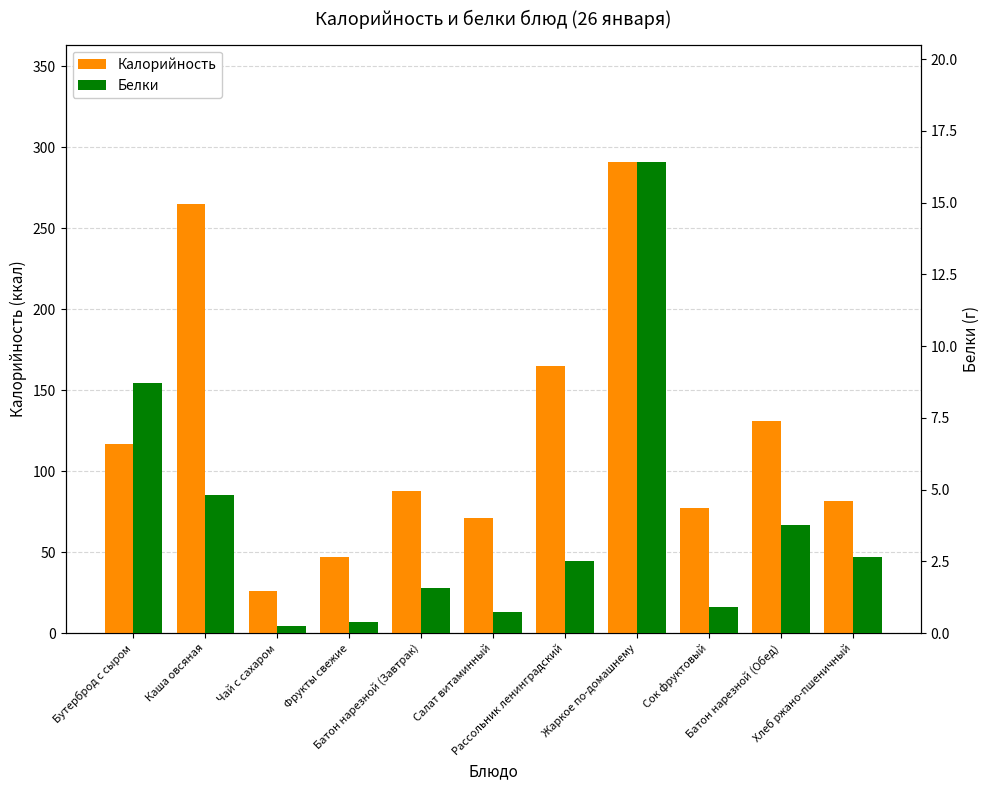

Which has a higher value, Хлеб ржано-пшеничный or Батон нарезной (Завтрак)?

Батон нарезной (Завтрак)